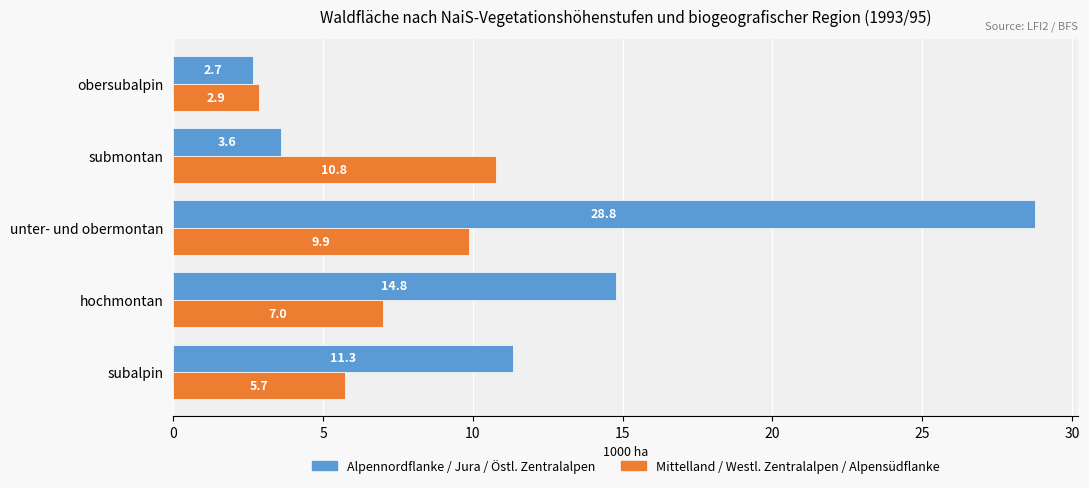

At which category is the sum across all series the highest?

unter- und obermontan